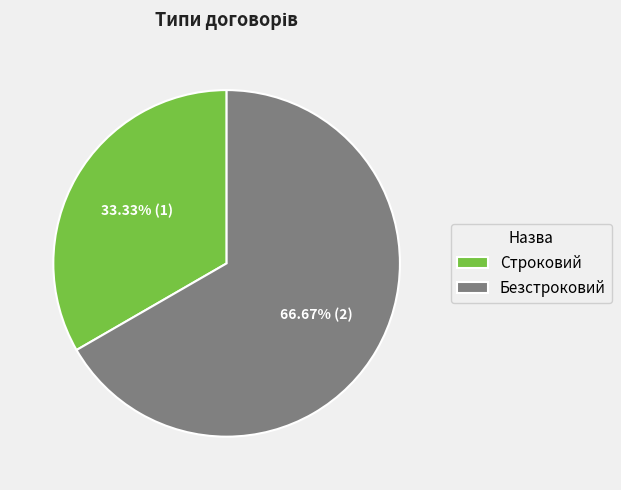

What is the majority slice?

Безстроковий